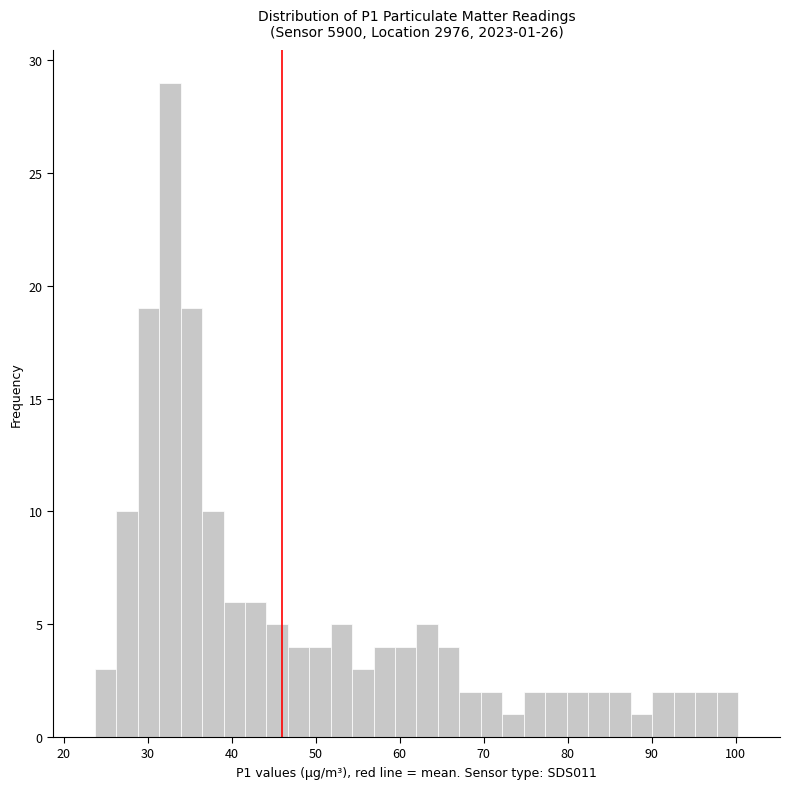

Around what value on the x-axis is the tallest bar? Give the approximate position of its centre, as read against the axis.

33